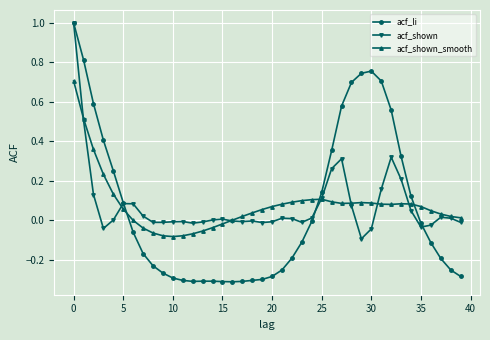

How many series are shown in this chart?

3